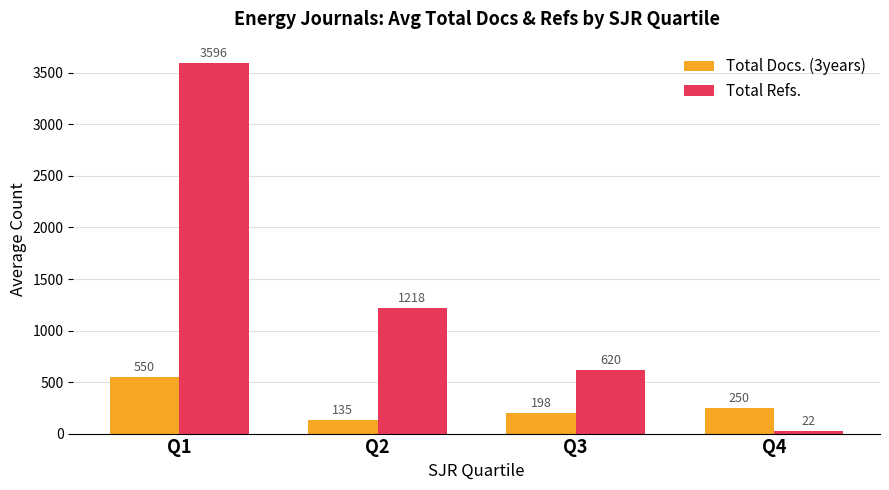

What is the value of the Total Docs. (3years) bar at the 3rd from the left?

198.0